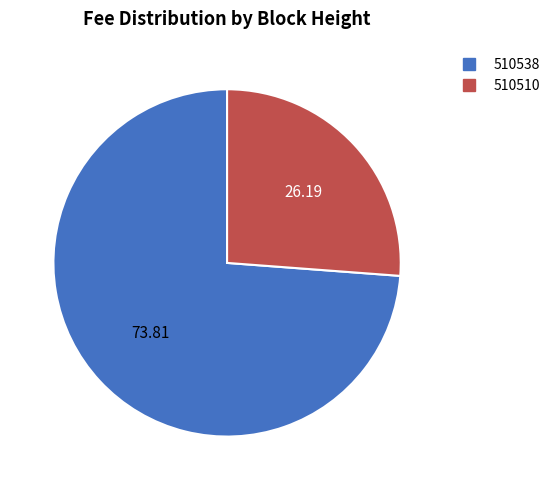

What is the smallest slice in the pie chart?

510510